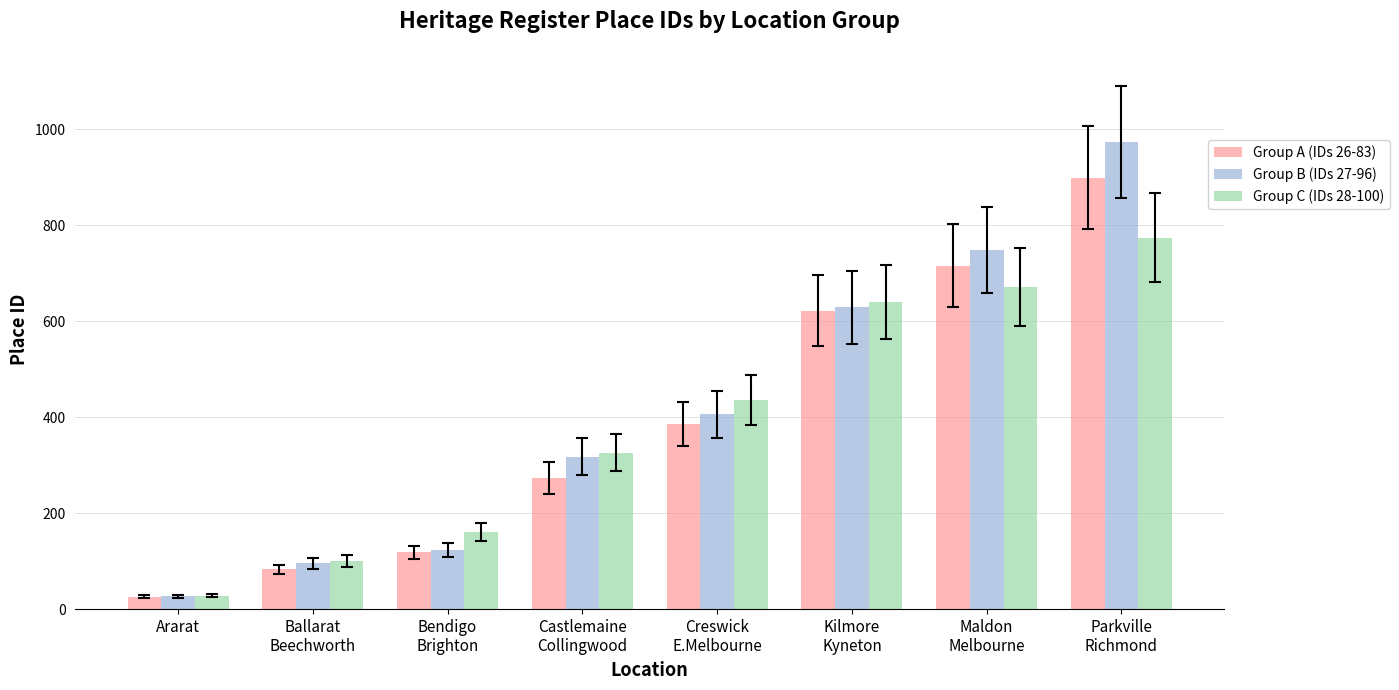

How many bars are there in each group?

3